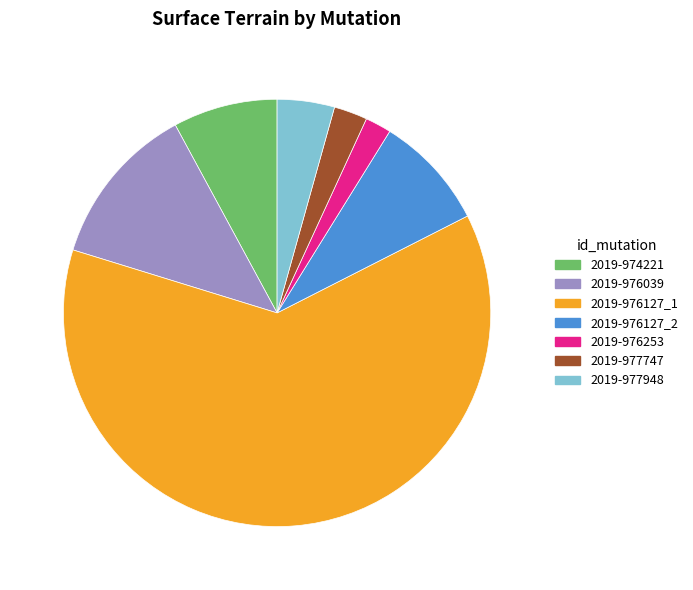

Which slice is the smallest?

2019-976253